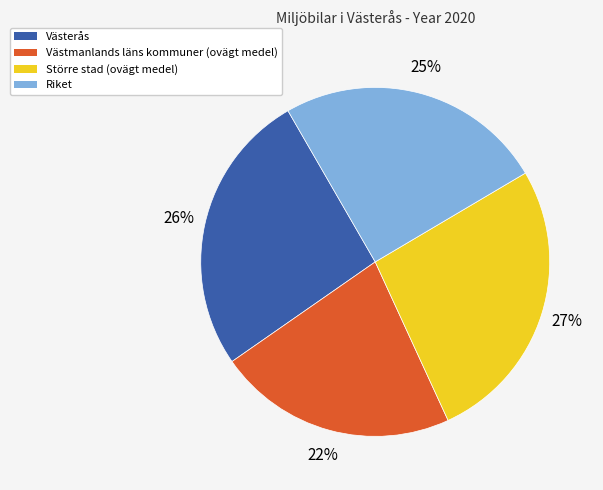

Count the number of slices in the pie.

4